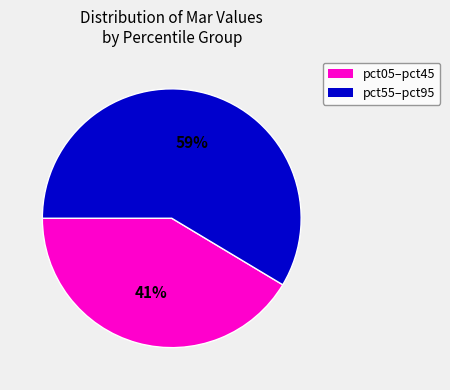

Is there any slice that represents more than half of the pie?

Yes